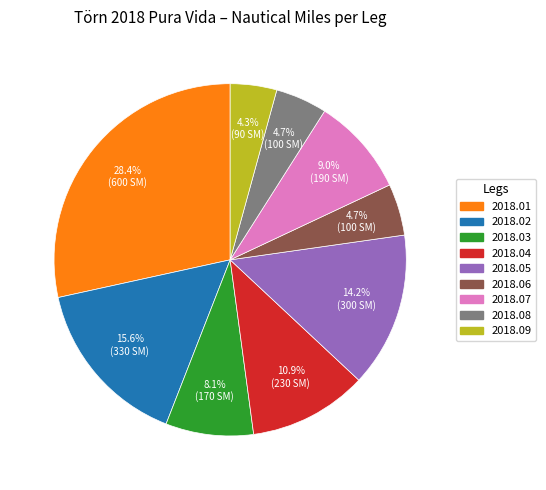

Is the sum of 2018.04 and 2018.01 greater than half?

No